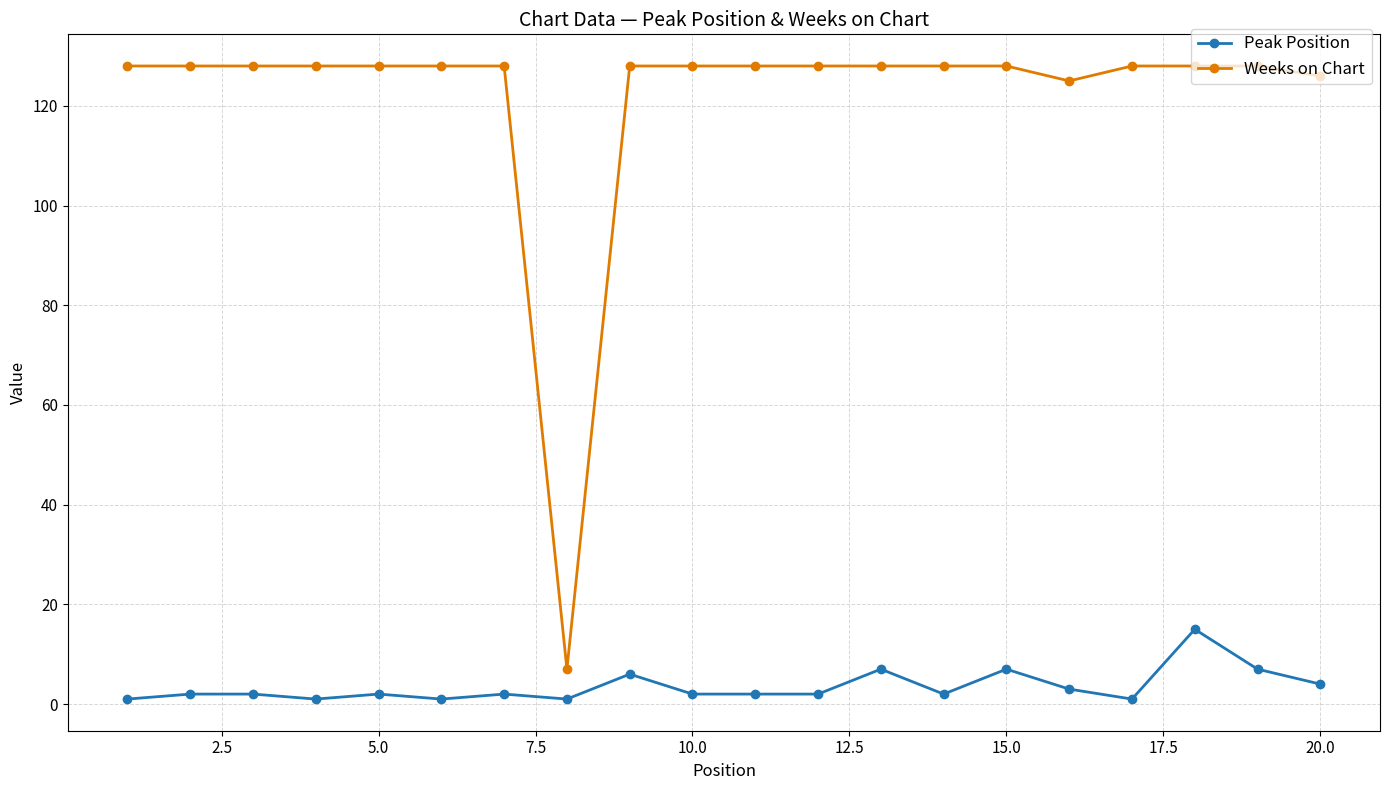

List the series in order of their peak value, lowest first.

Peak Position, Weeks on Chart